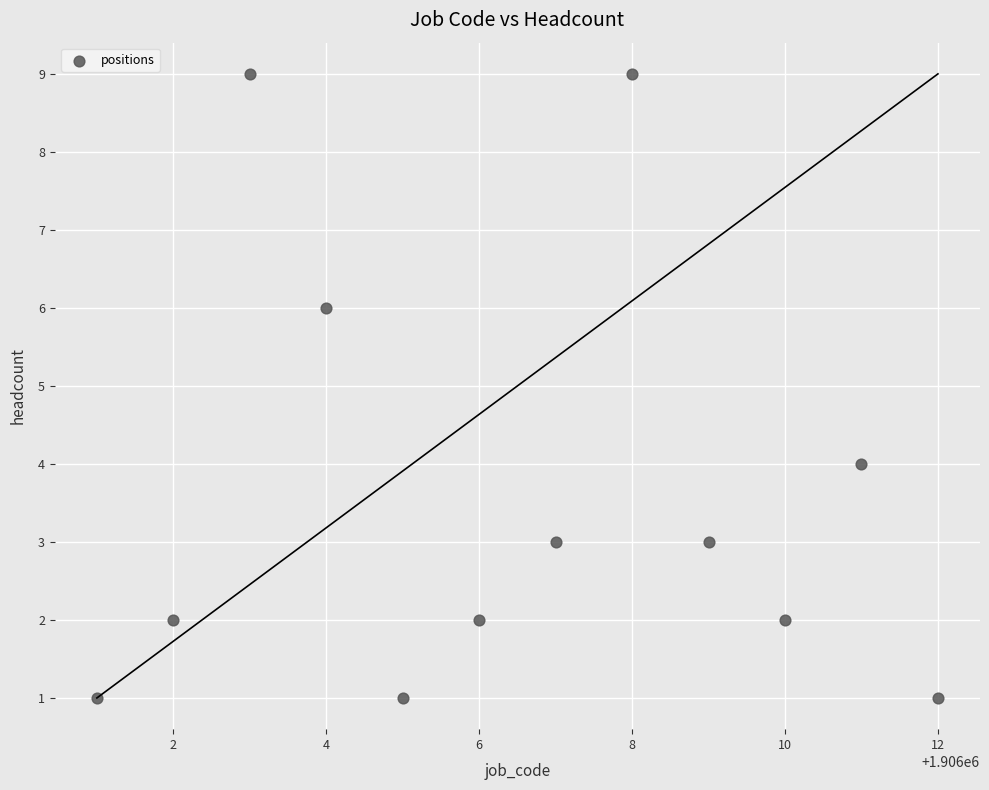

What is the range of X values (max minus min)?

11